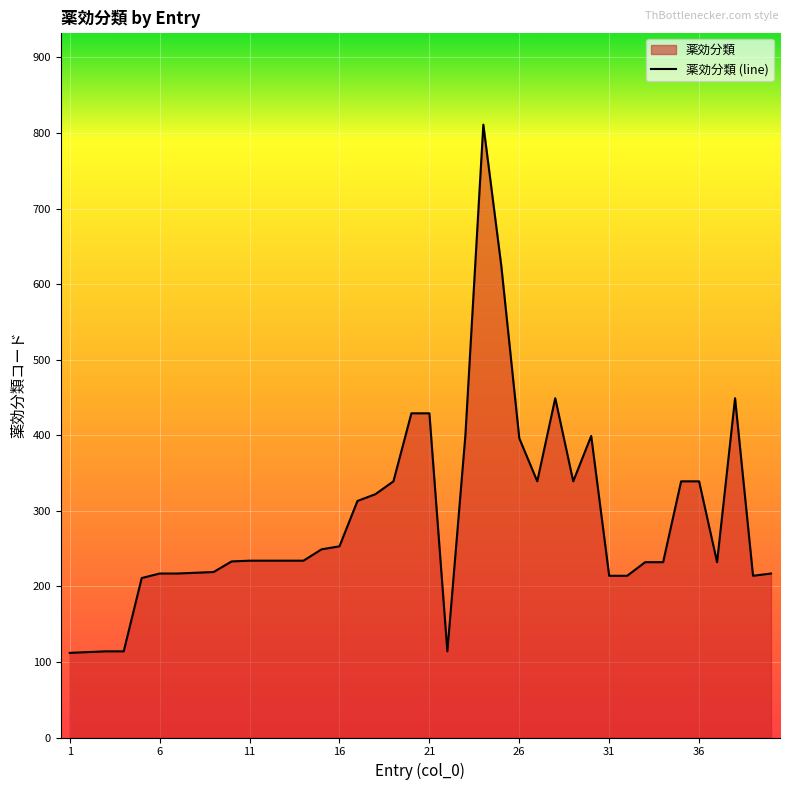

True or false: the data shows 527 at 36.

False